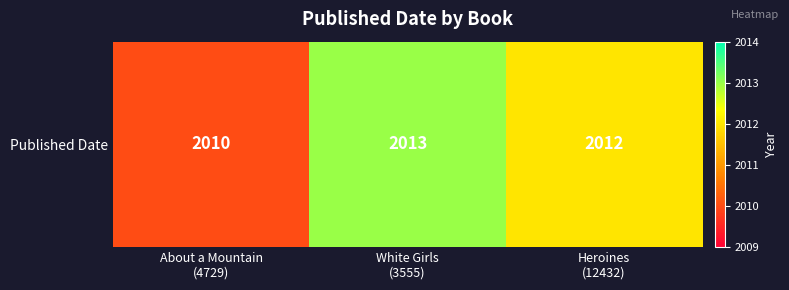

Count the values in the range 2010 to 2013.

3